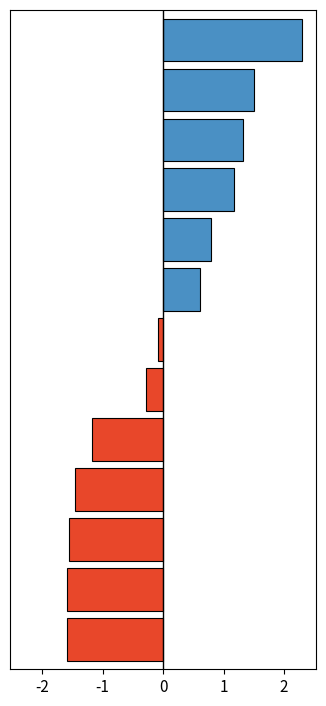

How many series are shown in this chart?

1